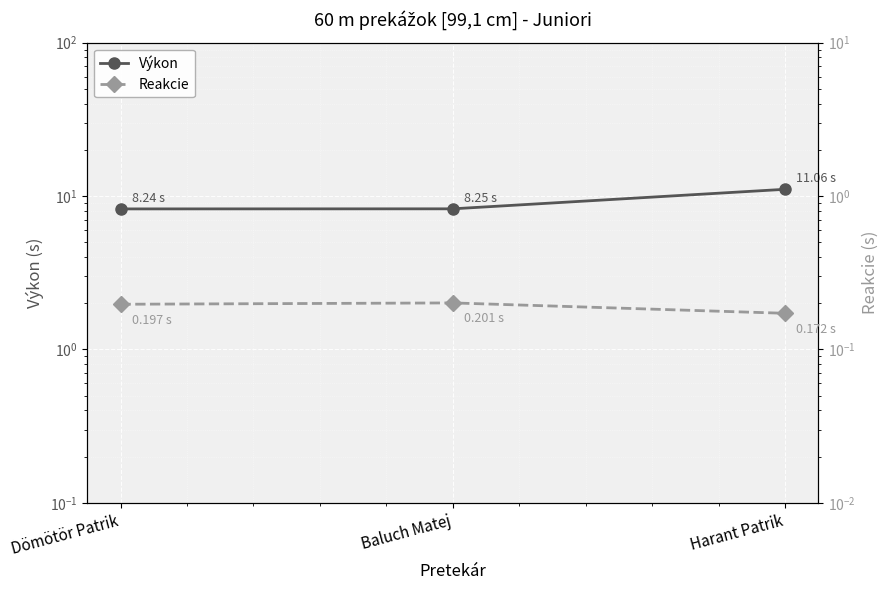

Which series changed the most between Baluch Matej and Harant Patrik?

Výkon